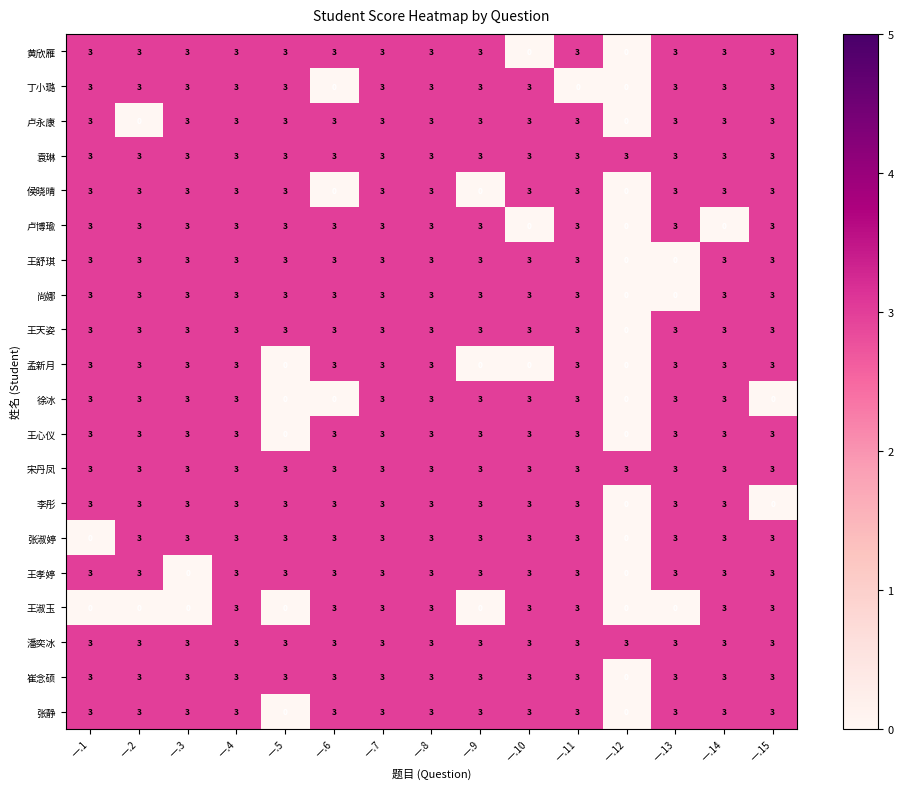

What is the average value of the 卢永康 series?

3